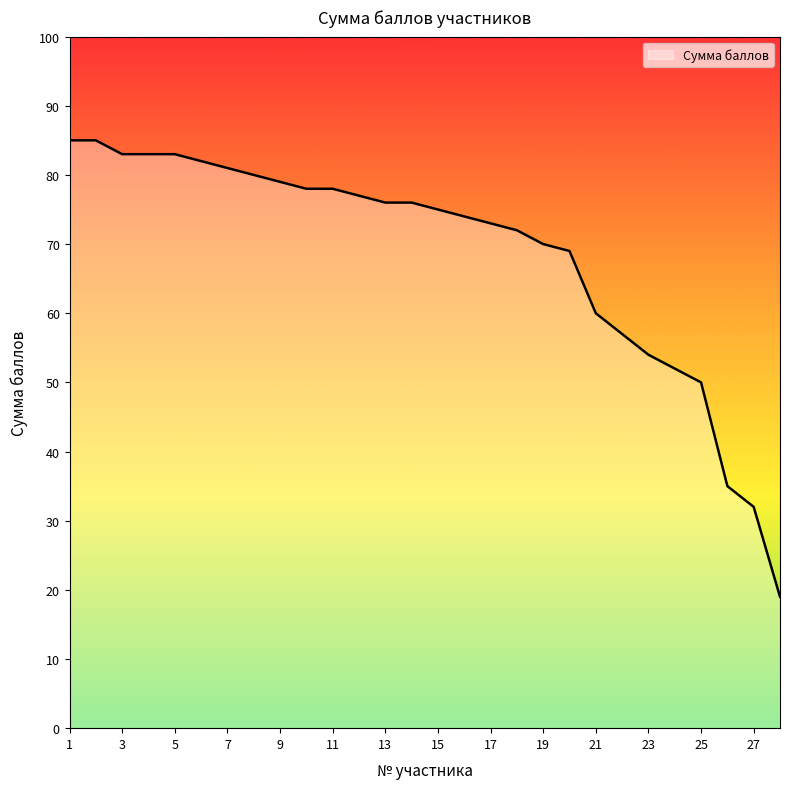

What is the smallest value displayed?

19